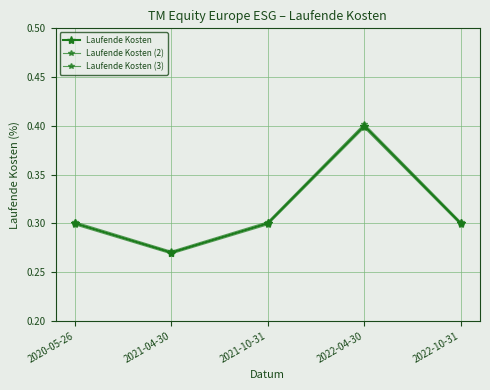

Which has a higher value, 2022-04-30 or 2021-10-31?

2022-04-30